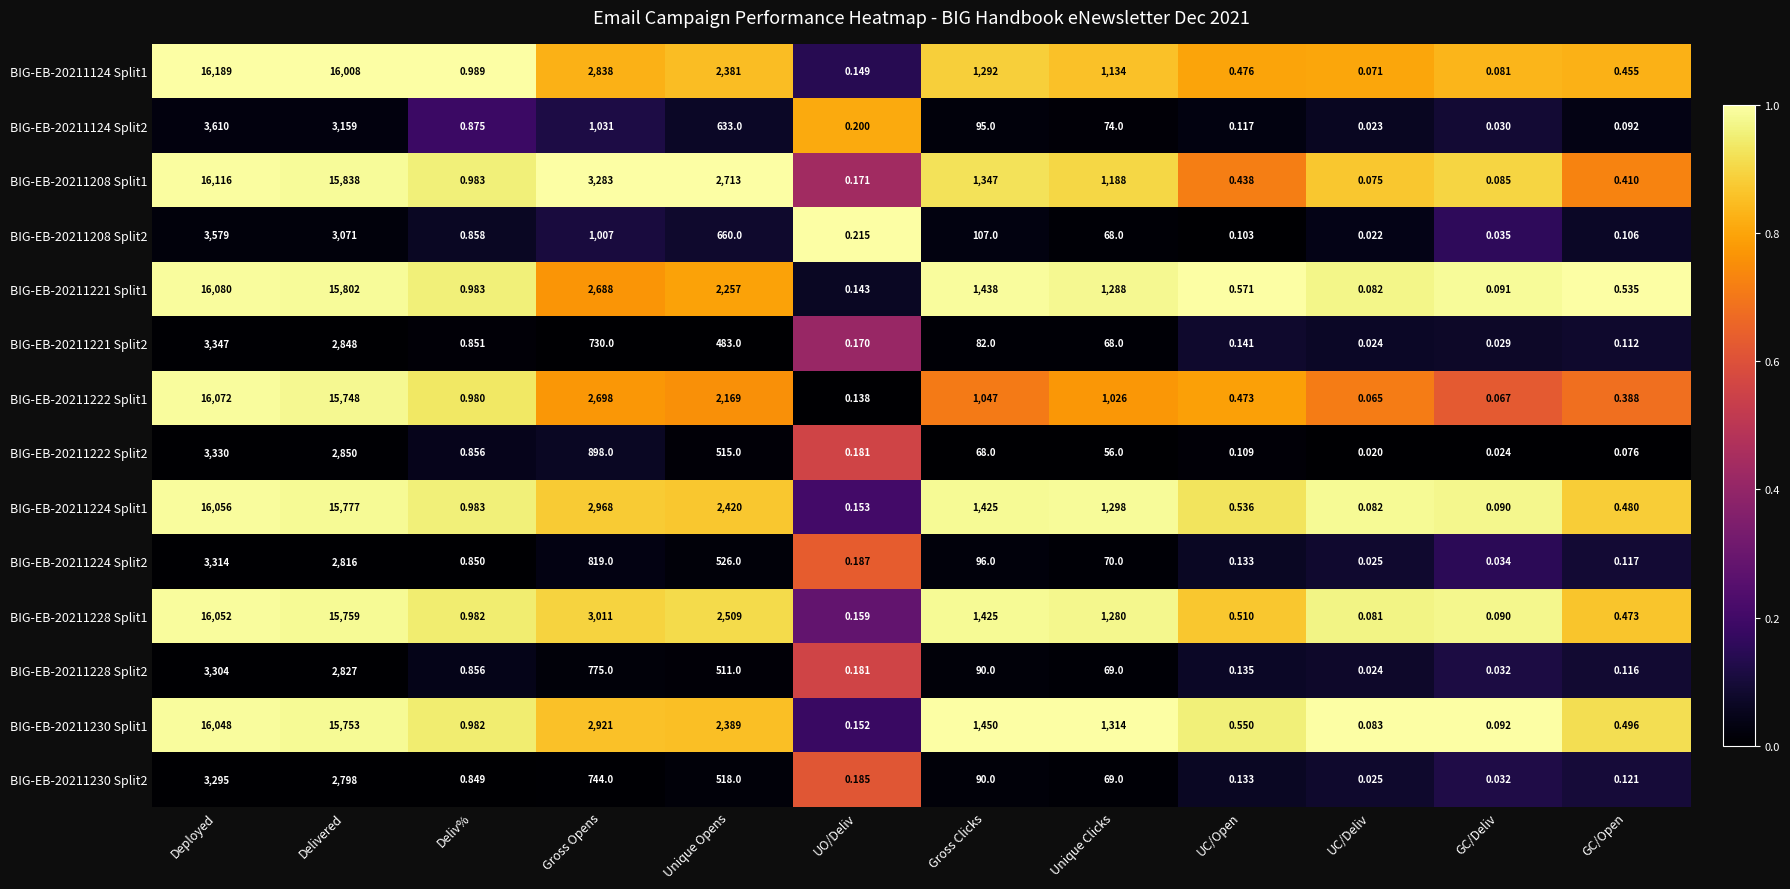

Rank the categories by BIG-EB-20211208 Split1 value from highest to lowest.

Deployed, Delivered, Gross Opens, Unique Opens, Gross Clicks, Unique Clicks, Deliv%, UC/Open, GC/Open, UO/Deliv, GC/Deliv, UC/Deliv